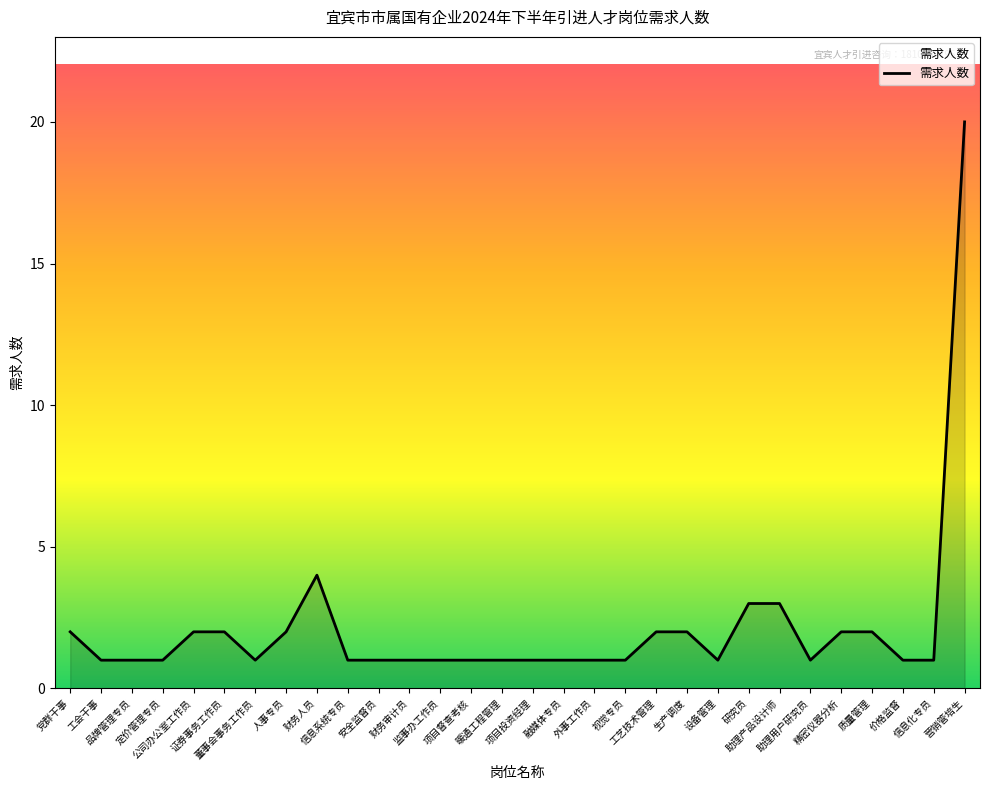

Between 监事办工作员 and 生产调度, which is larger?

生产调度